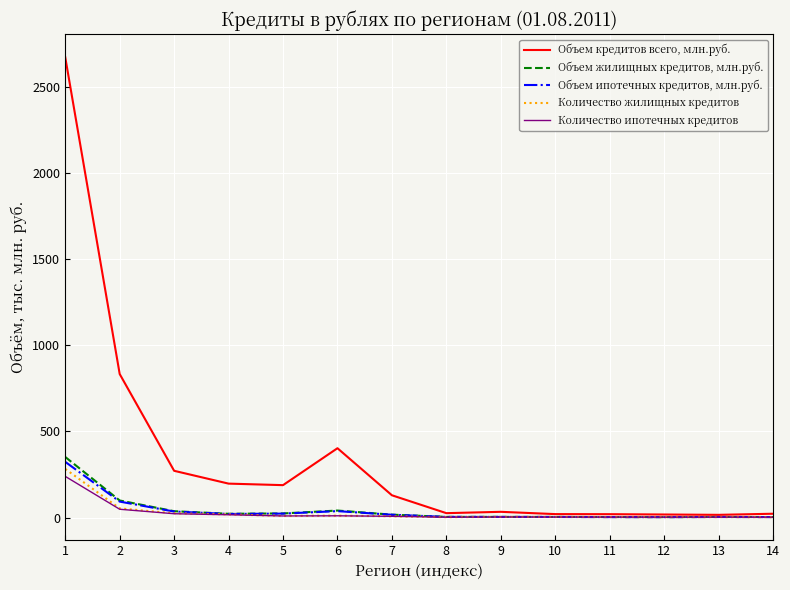

The Количество жилищных кредитов series shows 3.3 at 10. True or false?

True